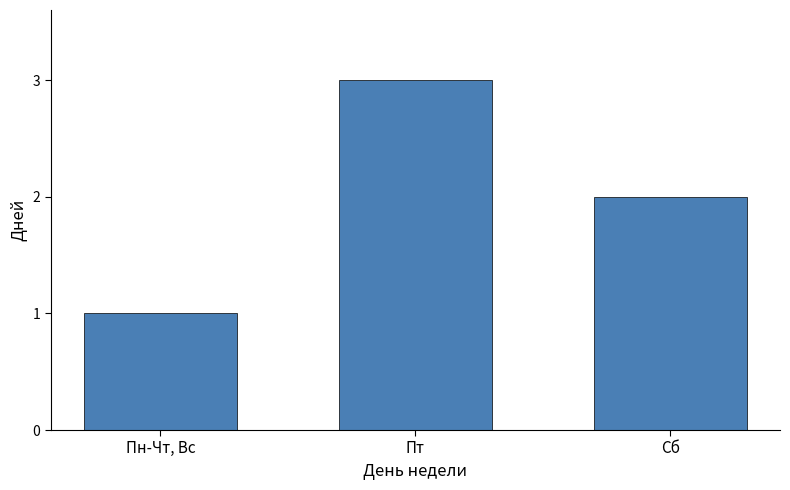

What is the sum of the values at Сб and Пт?

5